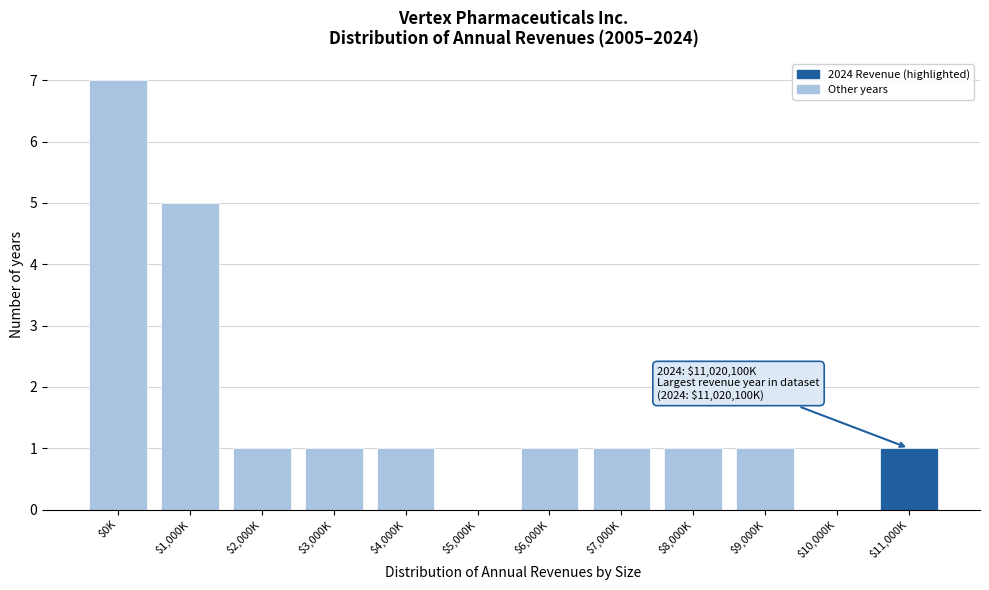

What is the sum of all values?

20